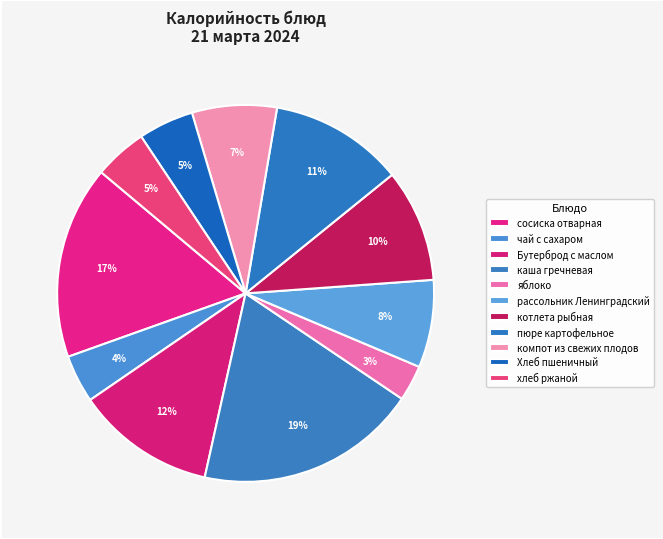

Count the number of slices in the pie.

11